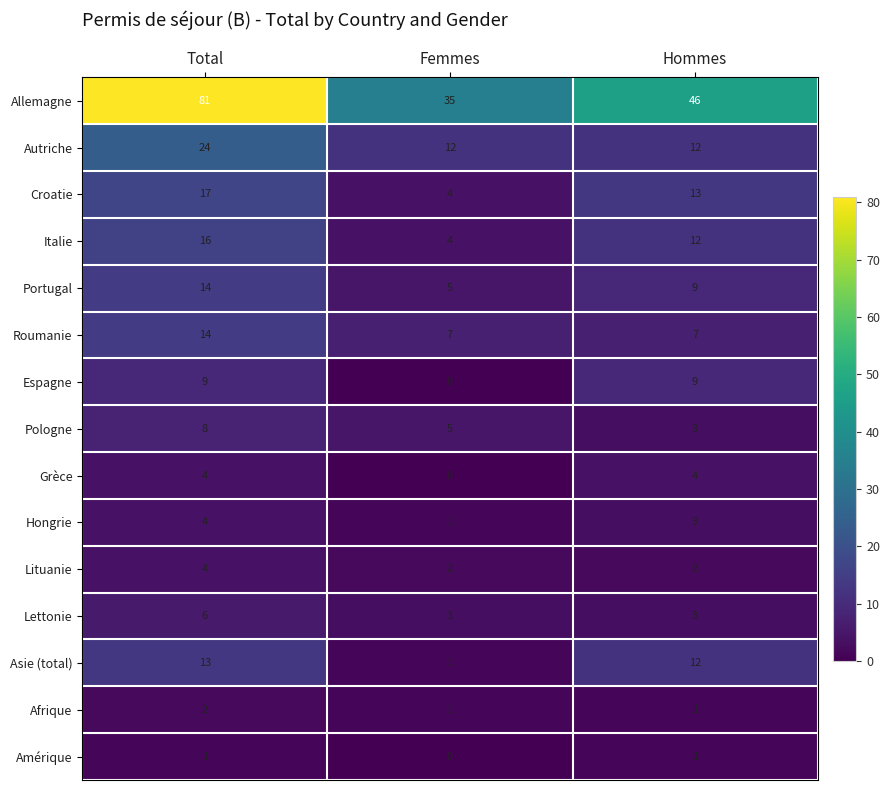

What is the difference between the highest and lowest values at Total?

80